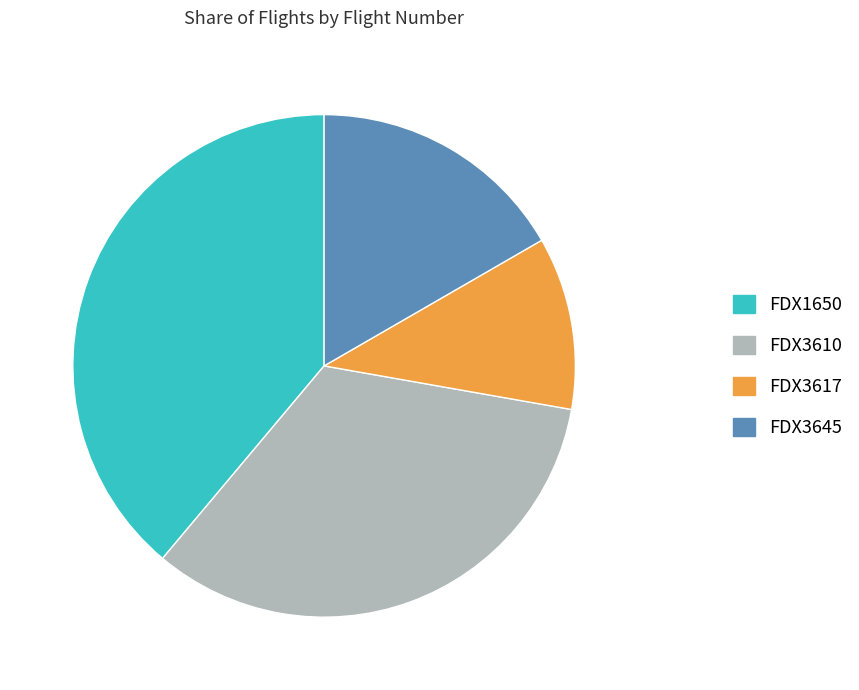

What is the smallest slice in the pie chart?

FDX3617